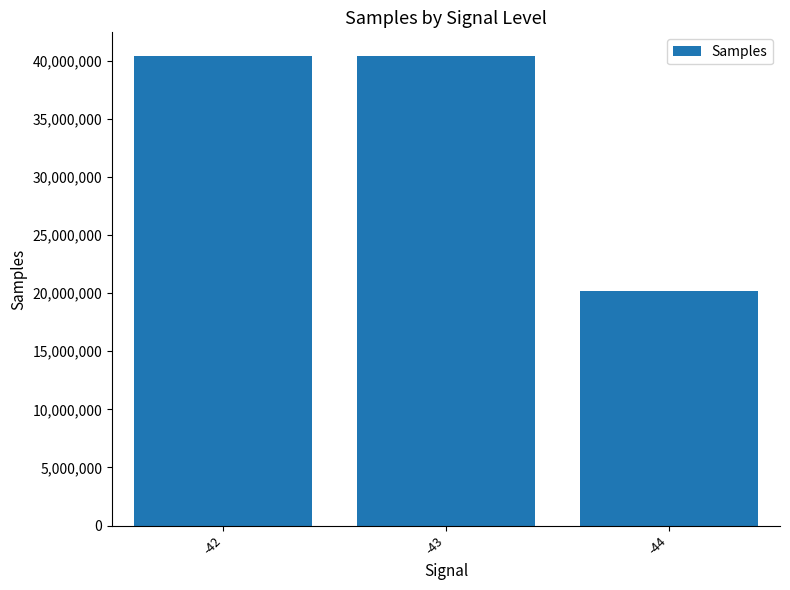

Where does the data first go above 40413339?

-42